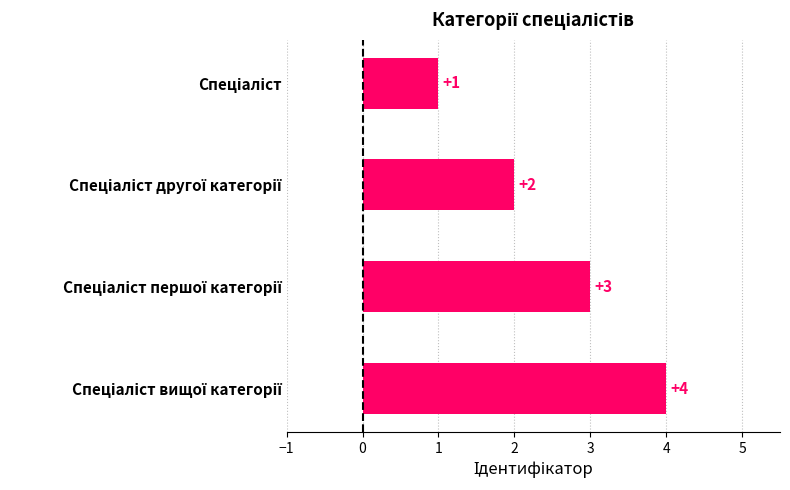

Count the values in the range 2 to 4.

3